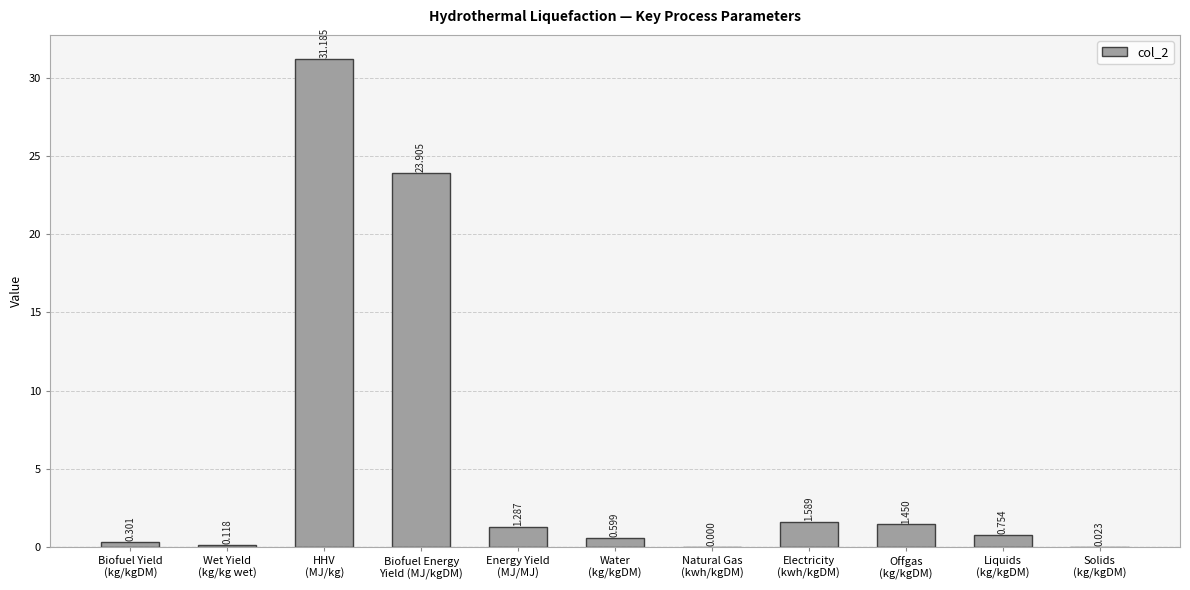

How many data points does each series have?

11